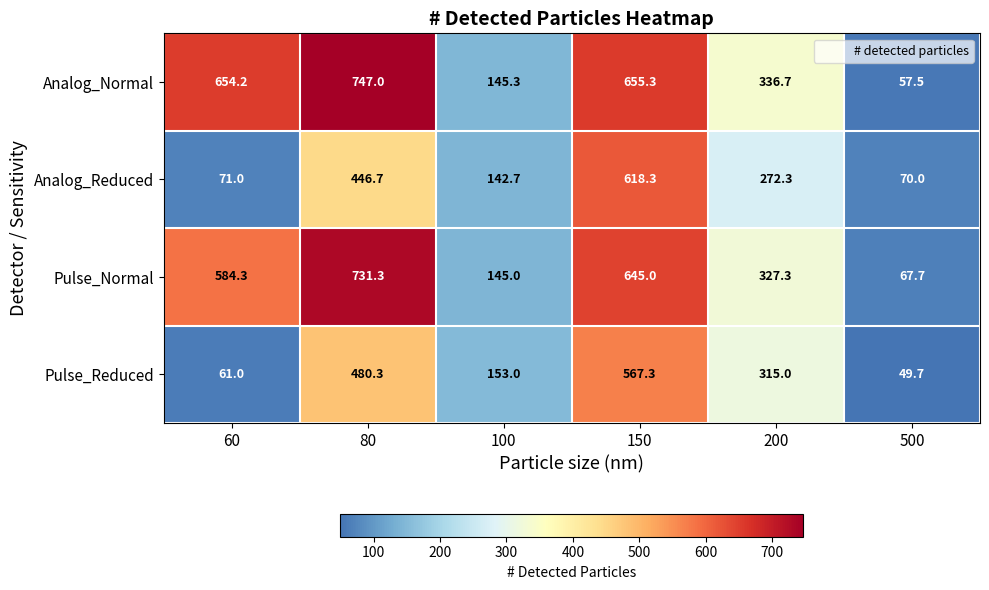

Which series changed the most between 100 and 500?

Pulse_Reduced